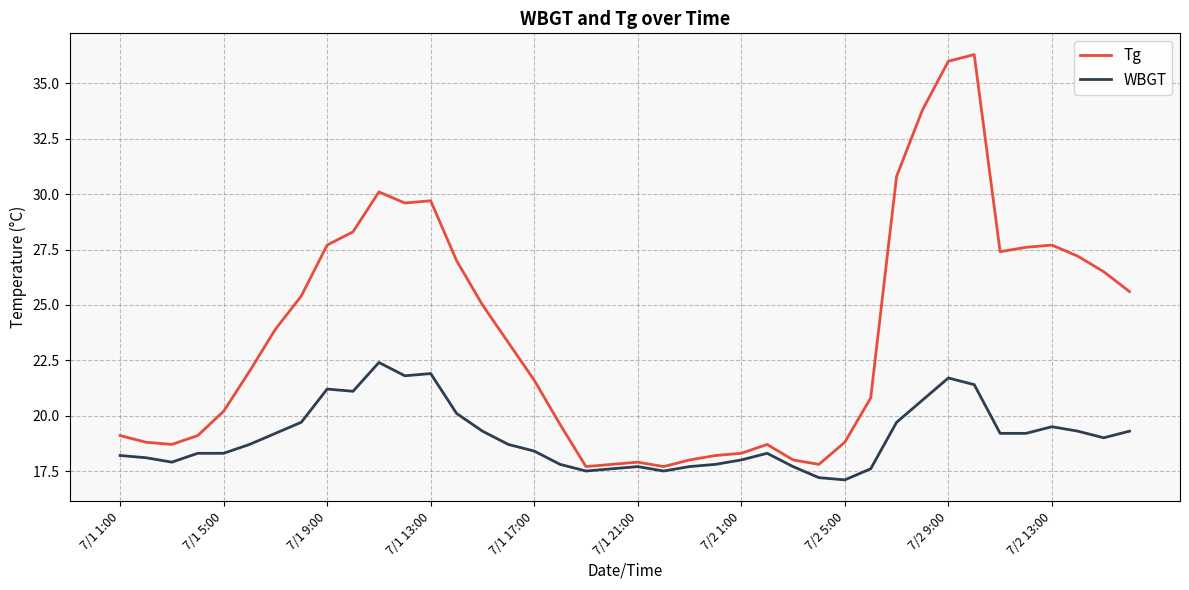

Rank the series by their maximum value, from lowest to highest.

WBGT, Tg